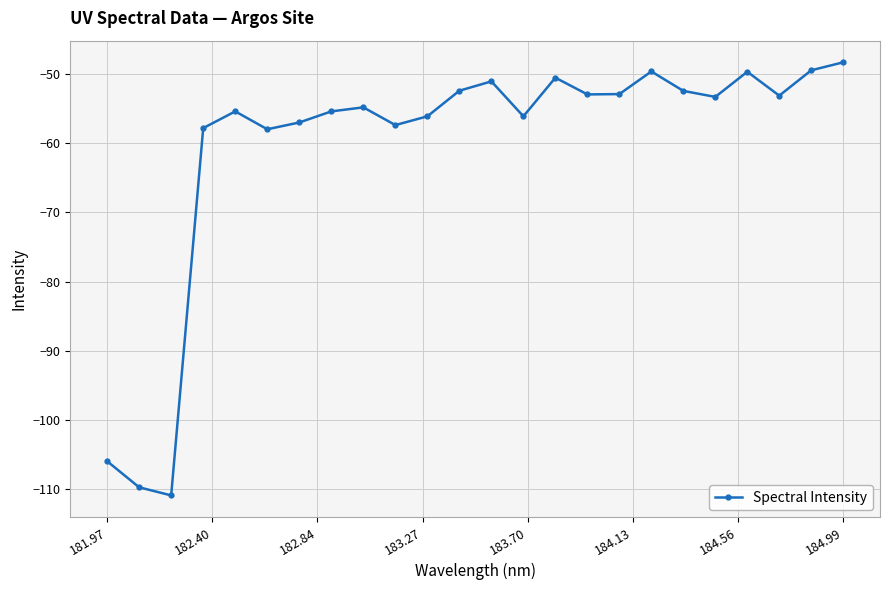

What is the difference between the second highest and second lowest values?

60.3